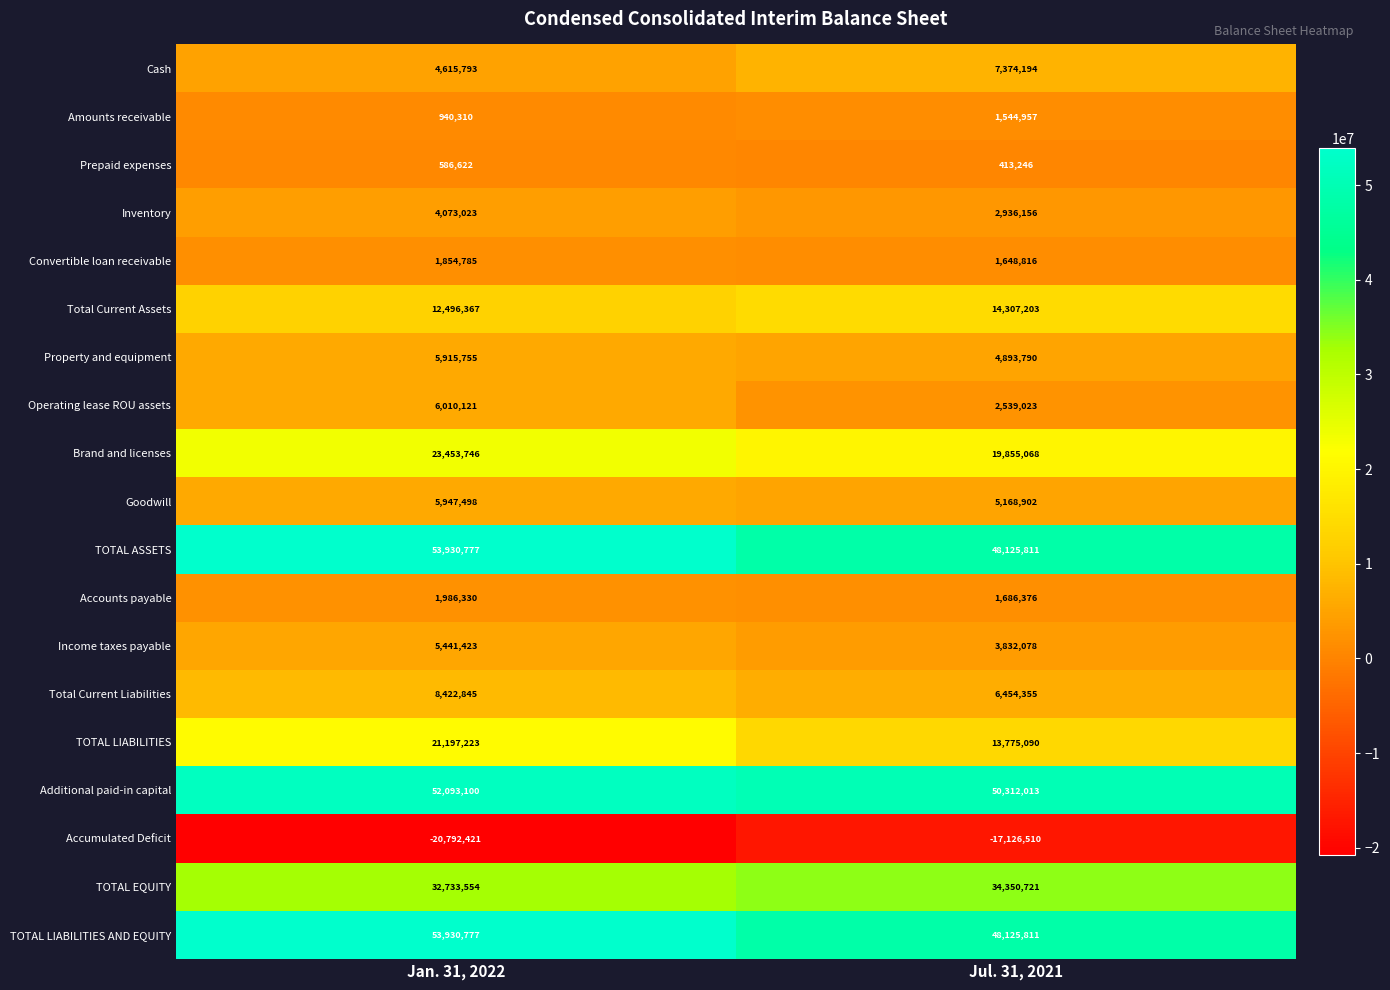

What is the minimum value shown in the chart?

-20792421